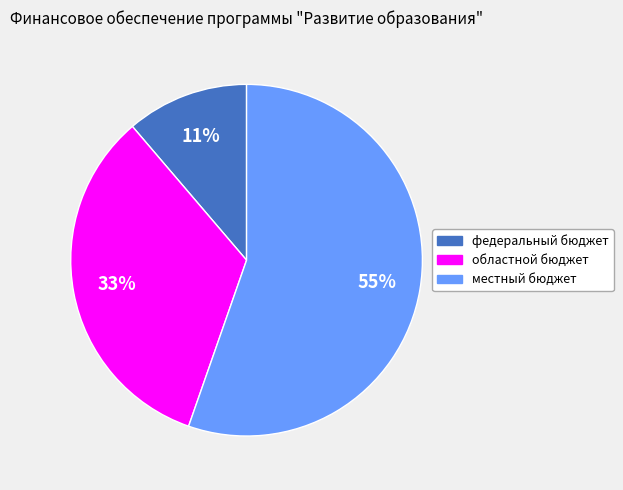

To the nearest percent, what portion does федеральный бюджет represent?

11%